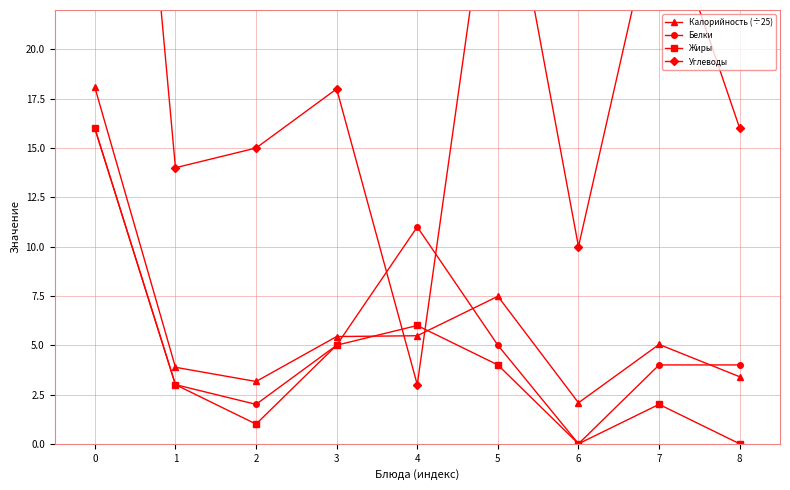

List the labels in order of Калорийность (÷25) value, largest first.

0, 5, 4, 3, 7, 1, 8, 2, 6